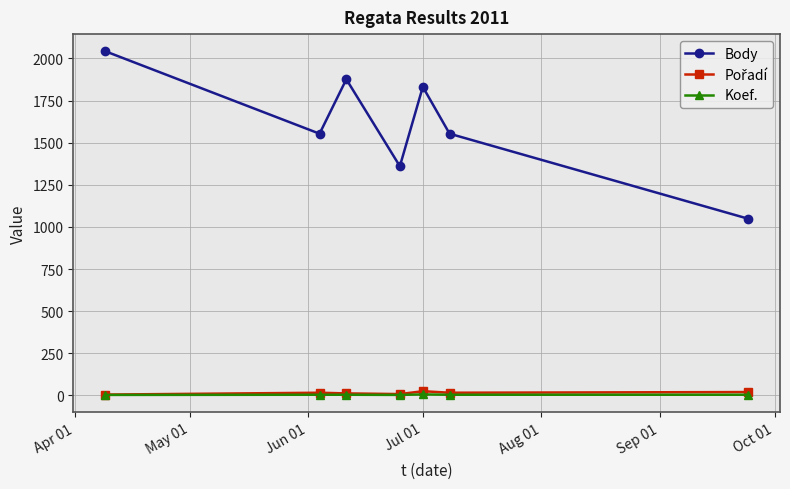

Which series has the widest spread of values?

Body